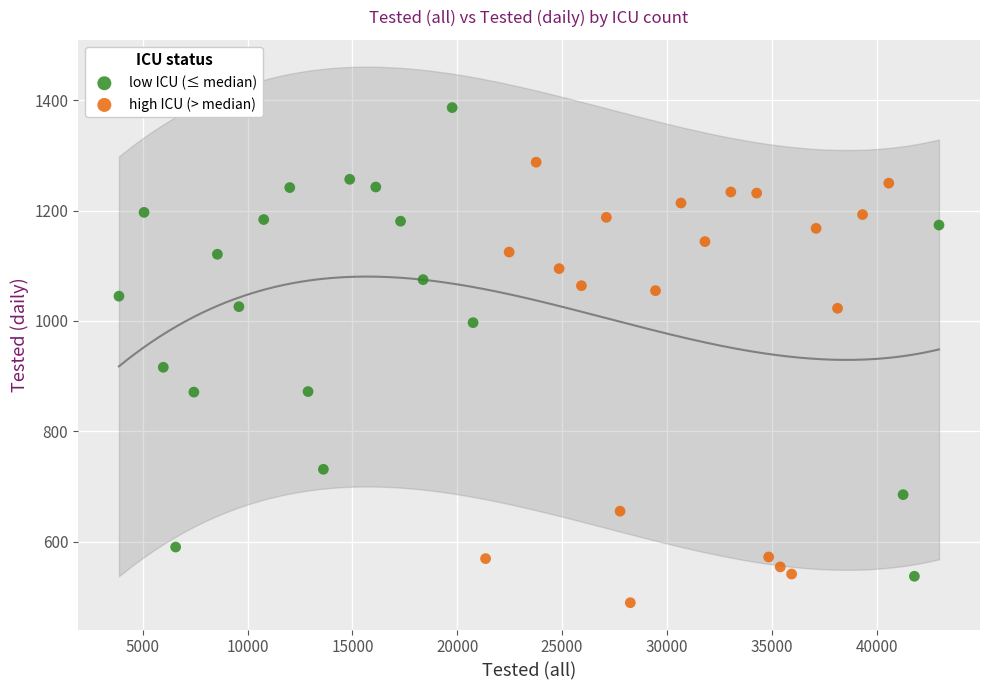

Which series contains the lowest Y value?

high ICU (> median)